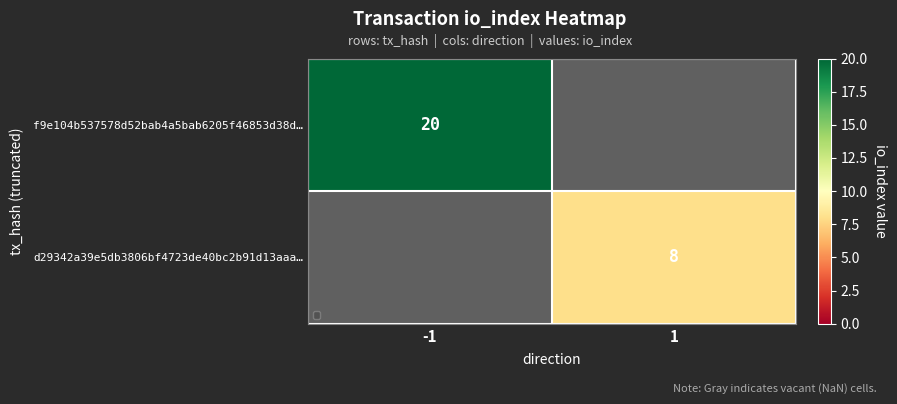

How many series are shown in this chart?

2